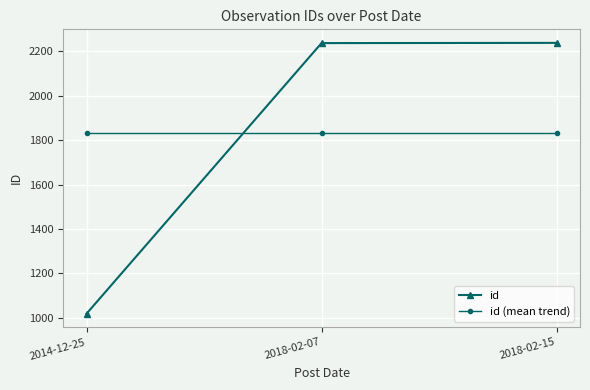

What is the sum of the id (mean trend) values at 2014-12-25 and 2018-02-07?

3662.7